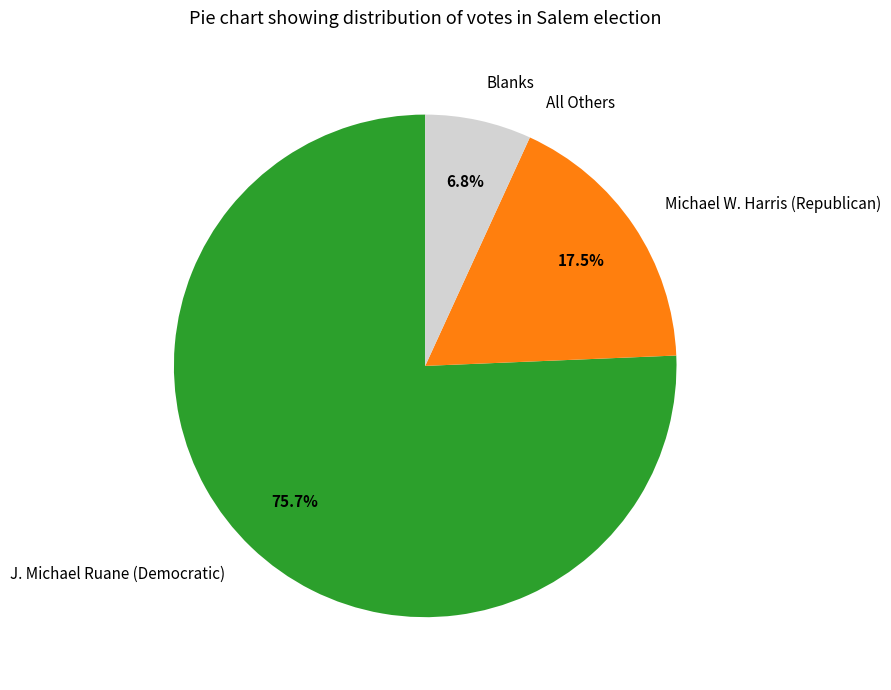

Is there any slice that represents more than half of the pie?

Yes